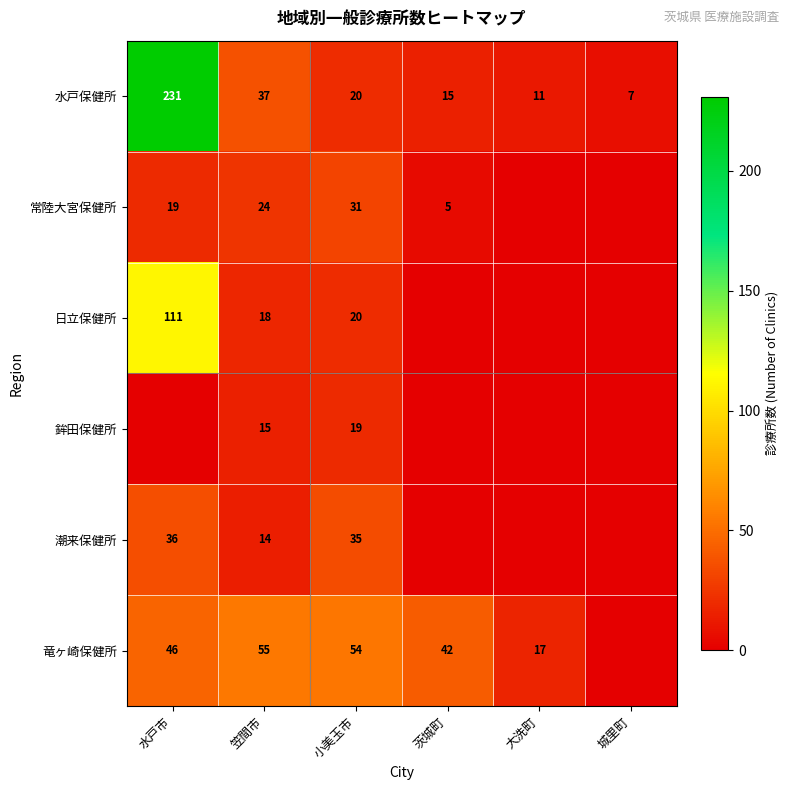

Which category has the lowest value in the 水戸保健所 series?

城里町